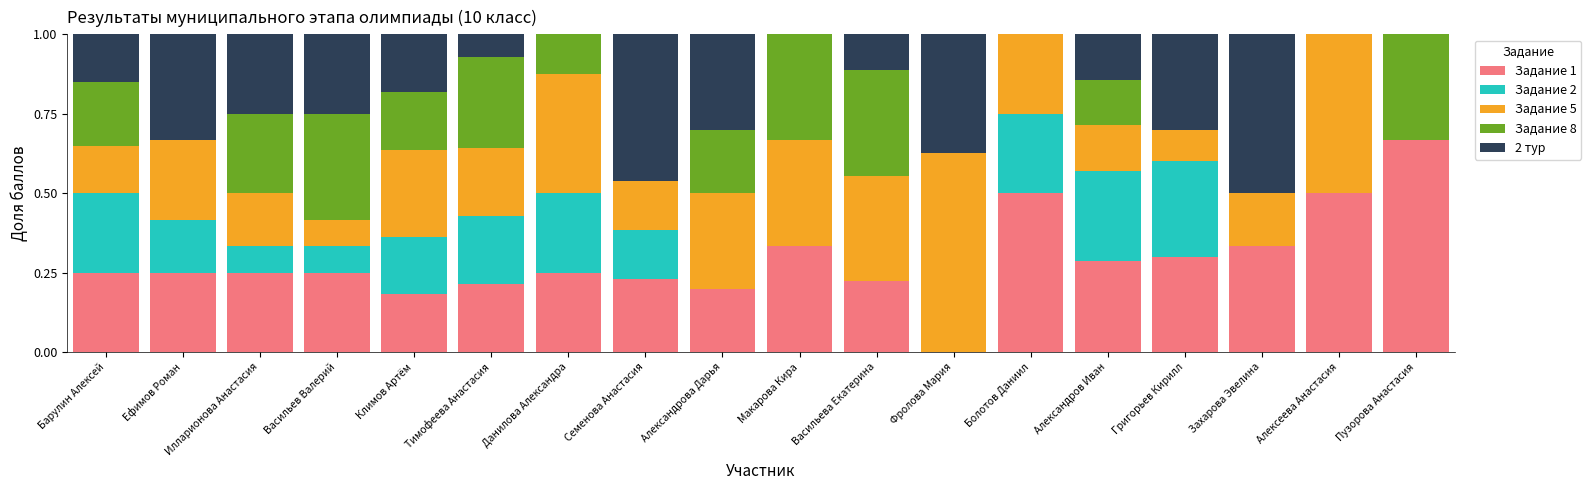

What is the total value across all series at Ефимов Роман?

1.0